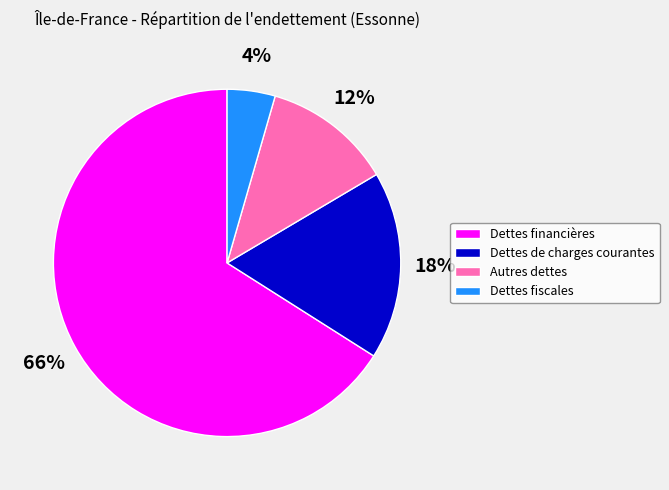

To the nearest percent, what is the combined percentage of Dettes fiscales and Autres dettes?

16%